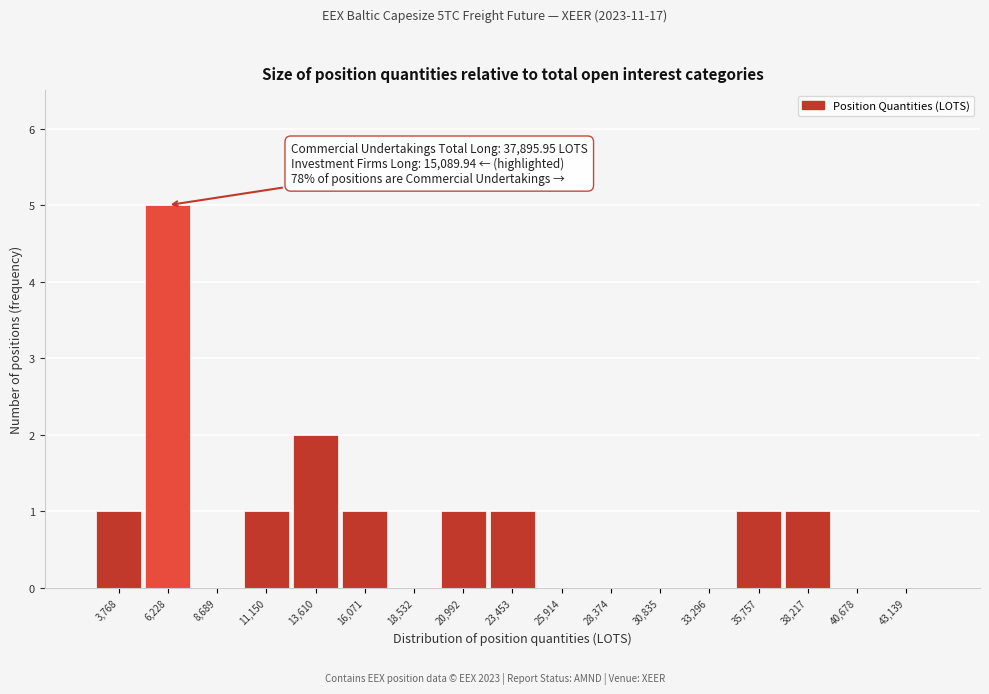

Reading left to right, what are all the values shown in this chart?

3,768=1	6,228=5	8,689=0	11,150=1	13,610=2	16,071=1	18,532=0	20,992=1	23,453=1	25,914=0	28,374=0	30,835=0	33,296=0	35,757=1	38,217=1	40,678=0	43,139=0